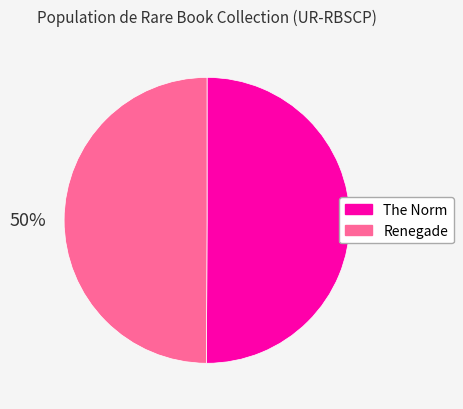

What percentage is the The Norm slice, to the nearest percent?

50%